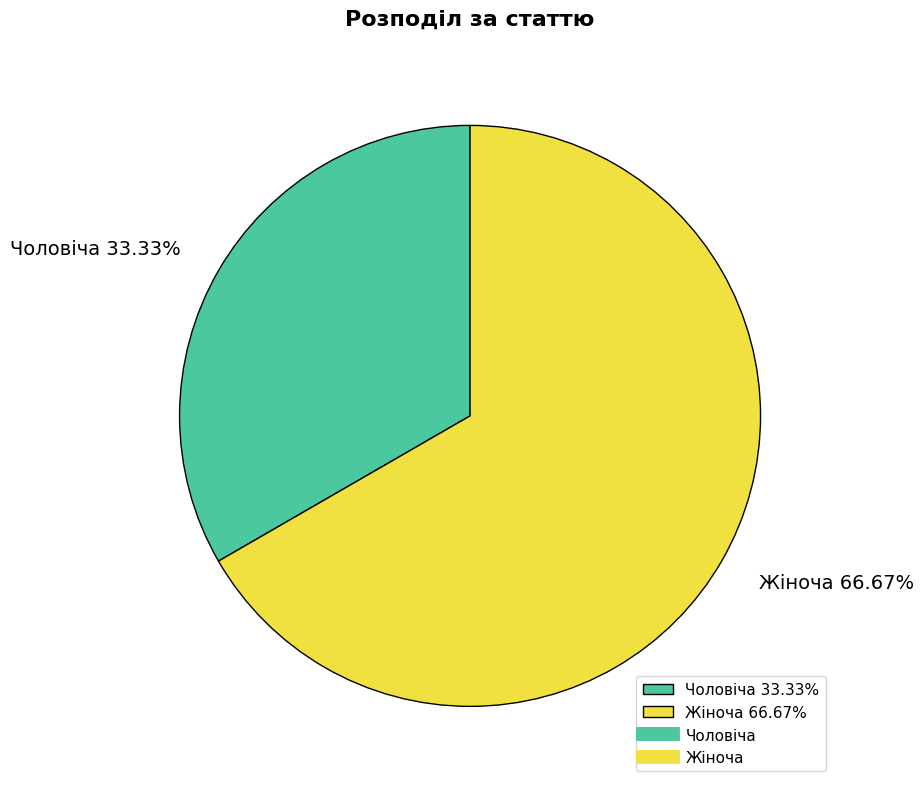

What is the total percentage of Жіноча and Чоловіча?

100.0%